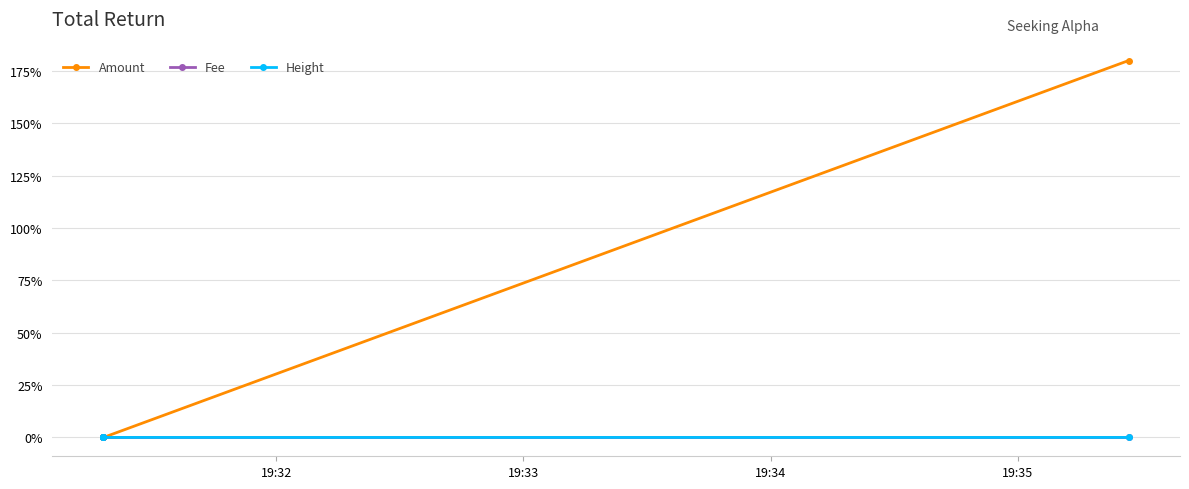

True or false: Height has a value of 0.0 at 19:33.

True